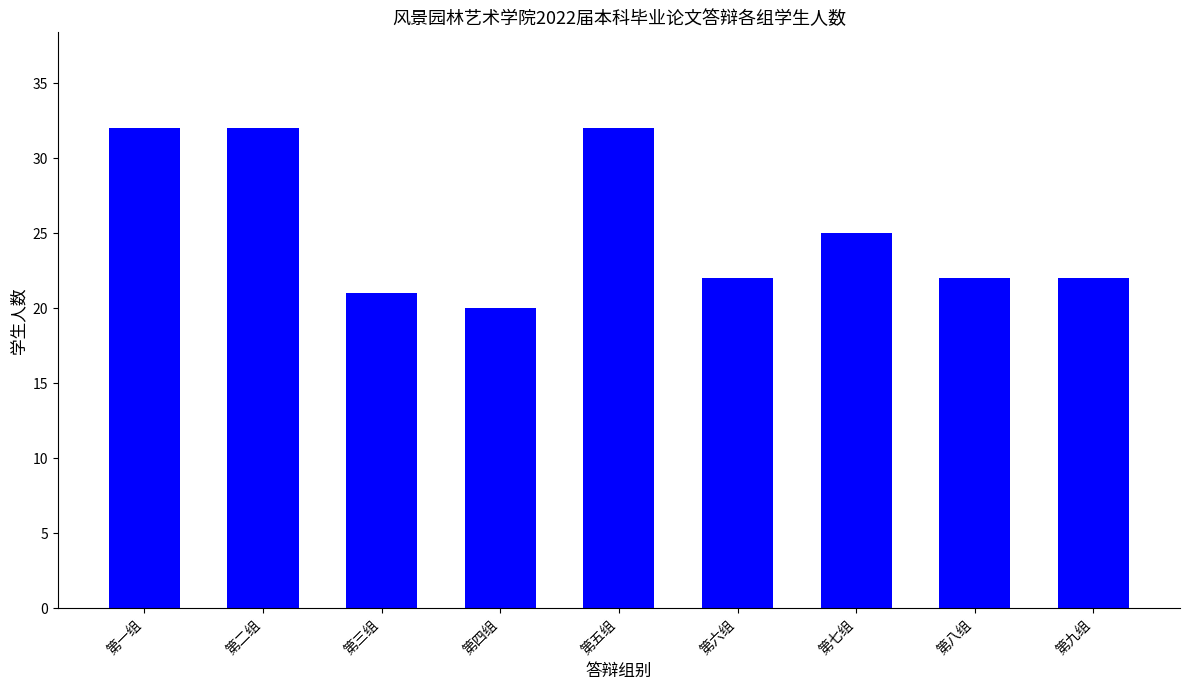

Is it true that the value at 第七组 is 11?

False